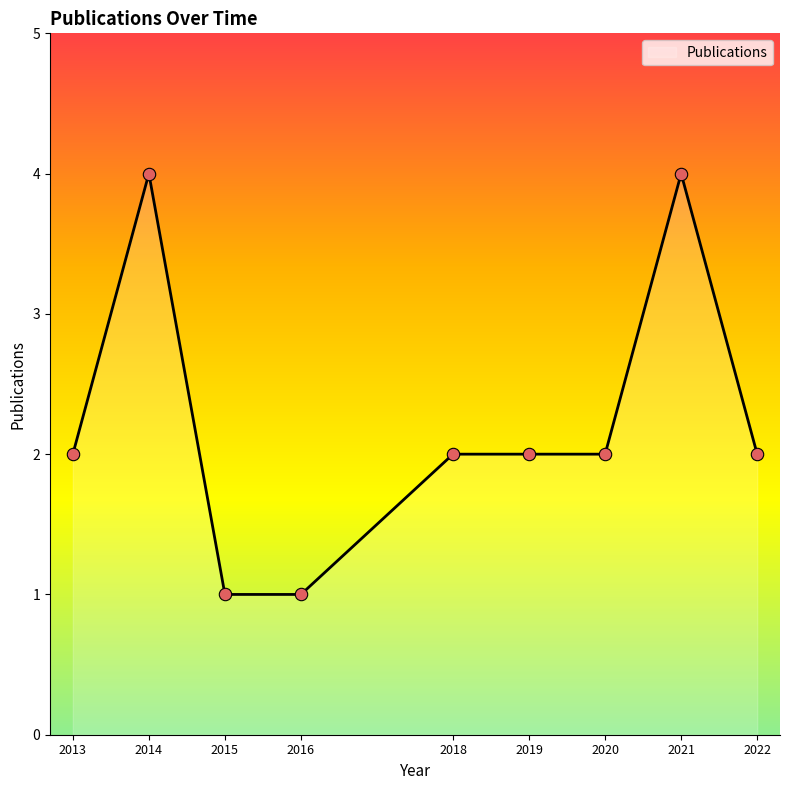

Which has a higher value, 2014 or 2016?

2014